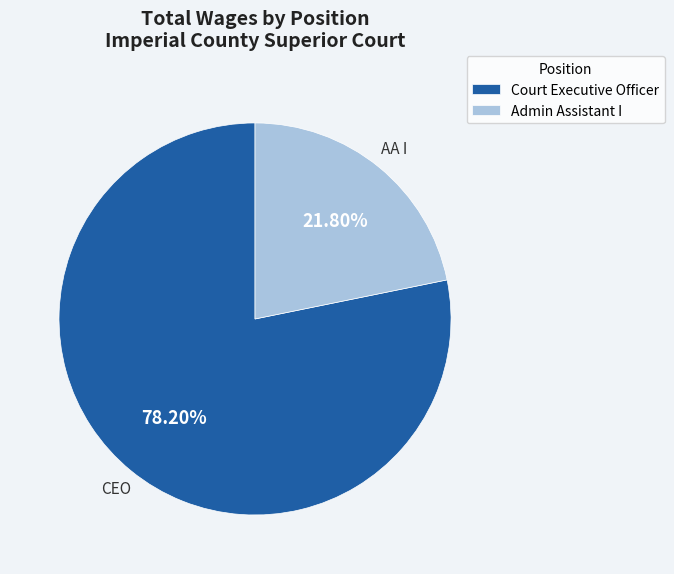

Between Admin Assistant I and Court Executive Officer, which is larger?

Court Executive Officer